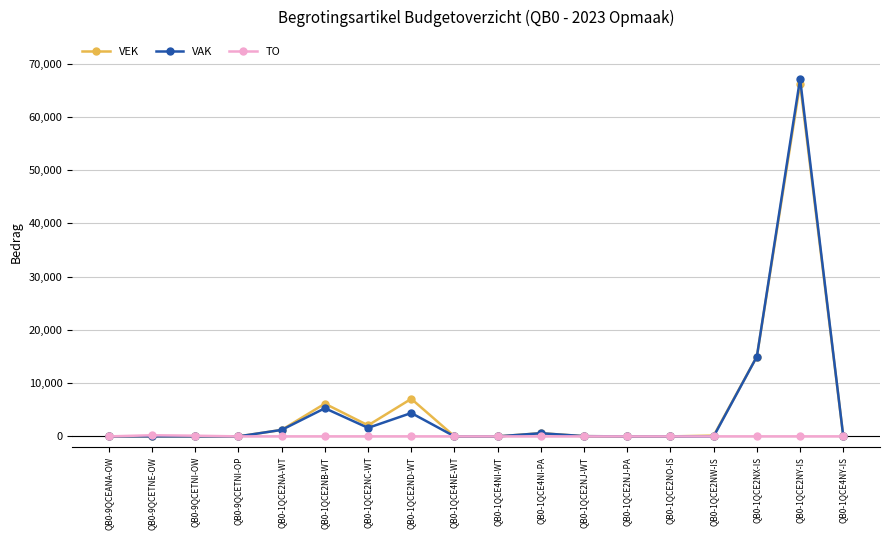

Does the chart have visible grid lines?

Yes